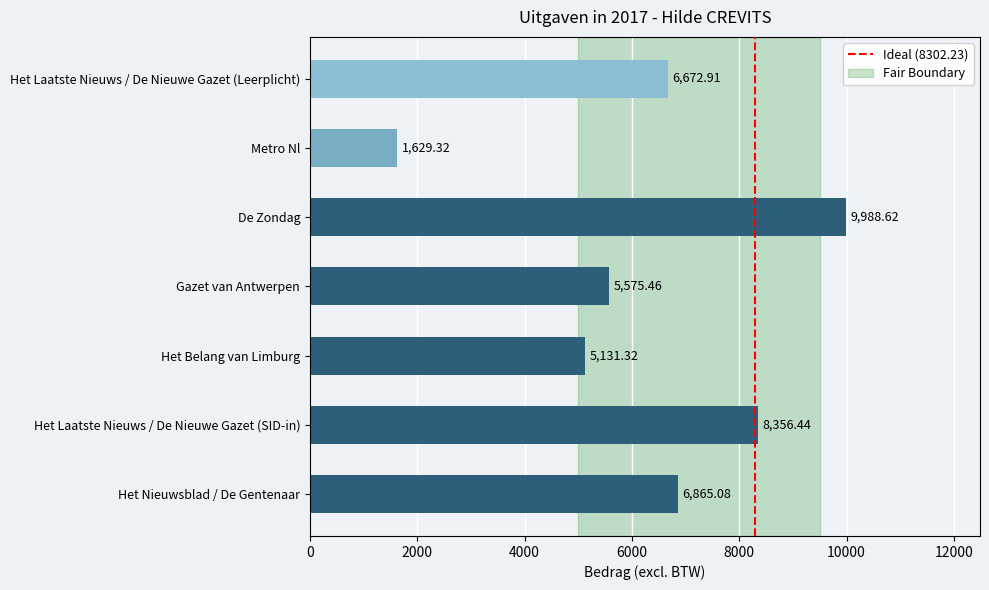

Does the chart contain stacked bars?

No